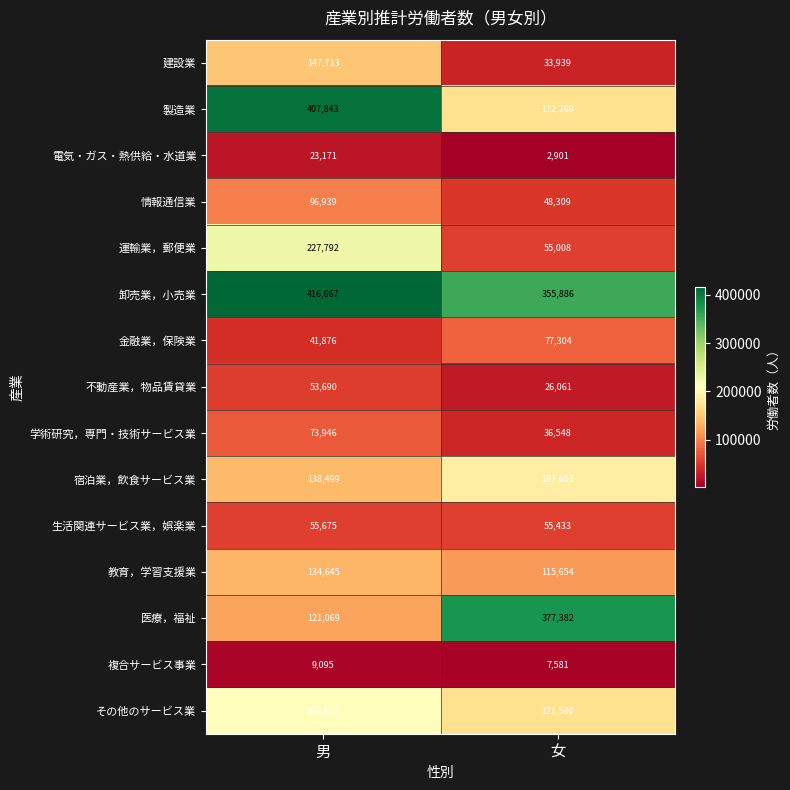

What is the difference between the 宿泊業，飲食サービス業 values at 男 and 女?

49104